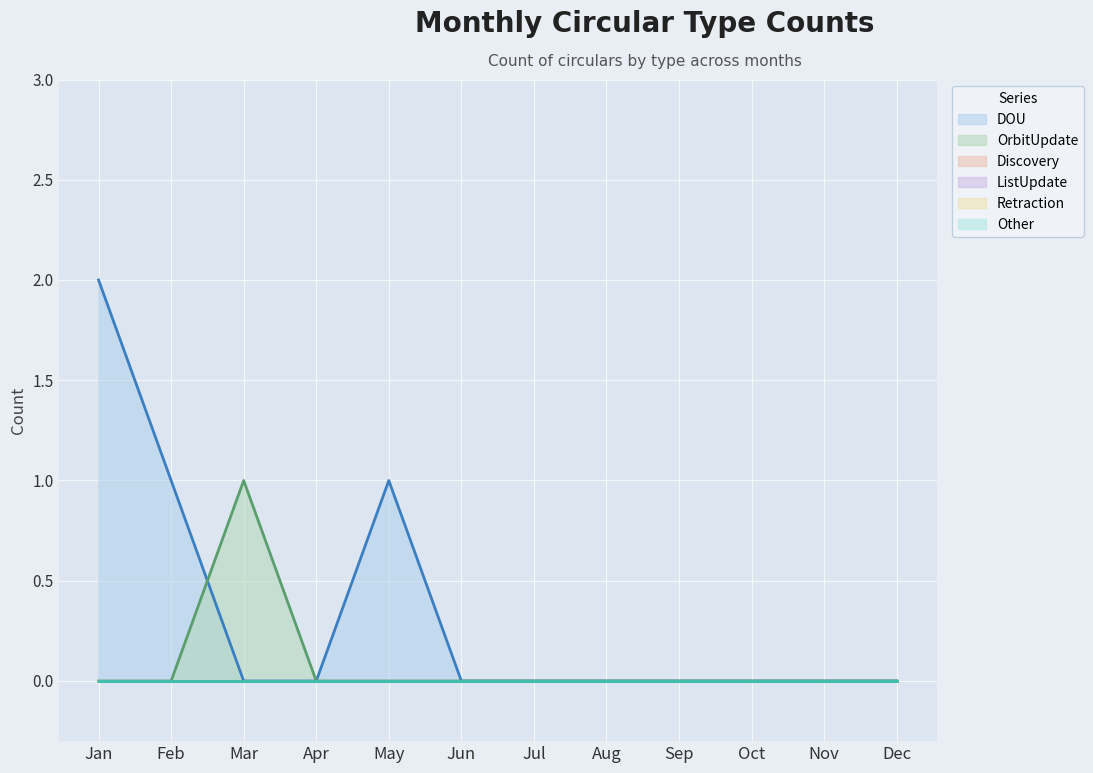

Which has a higher value, Oct or Nov?

Oct